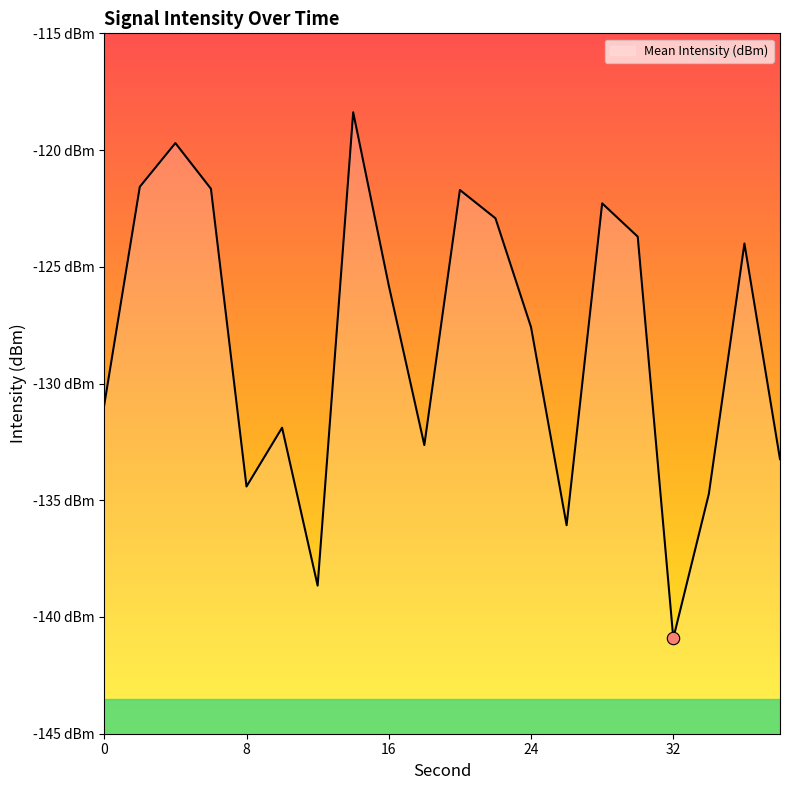

What is the change in value from 10 to 16?

+6.1